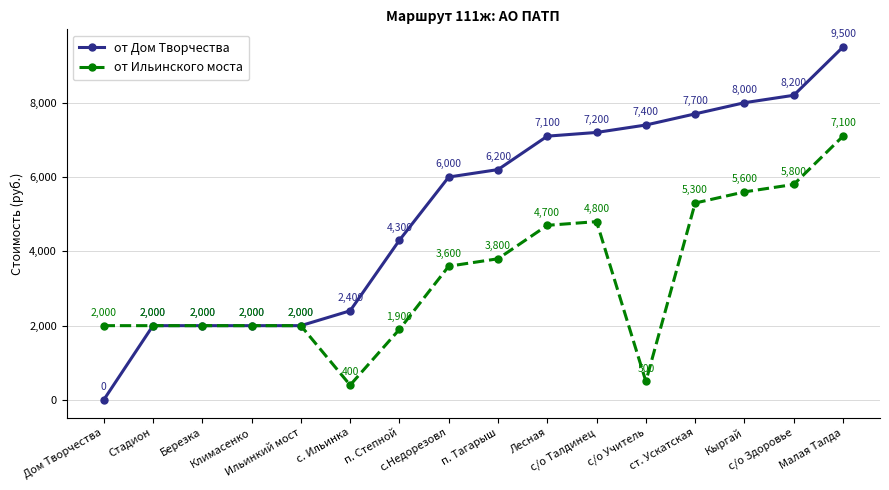

Reading right to left, what are all the values shown in this chart?

от Дом Творчества: 9500	8200	8000	7700	7400	7200	7100	6200	6000	4300	2400	2000	2000	2000	2000	0
от Ильинского моста: 7100	5800	5600	5300	500	4800	4700	3800	3600	1900	400	2000	2000	2000	2000	2000